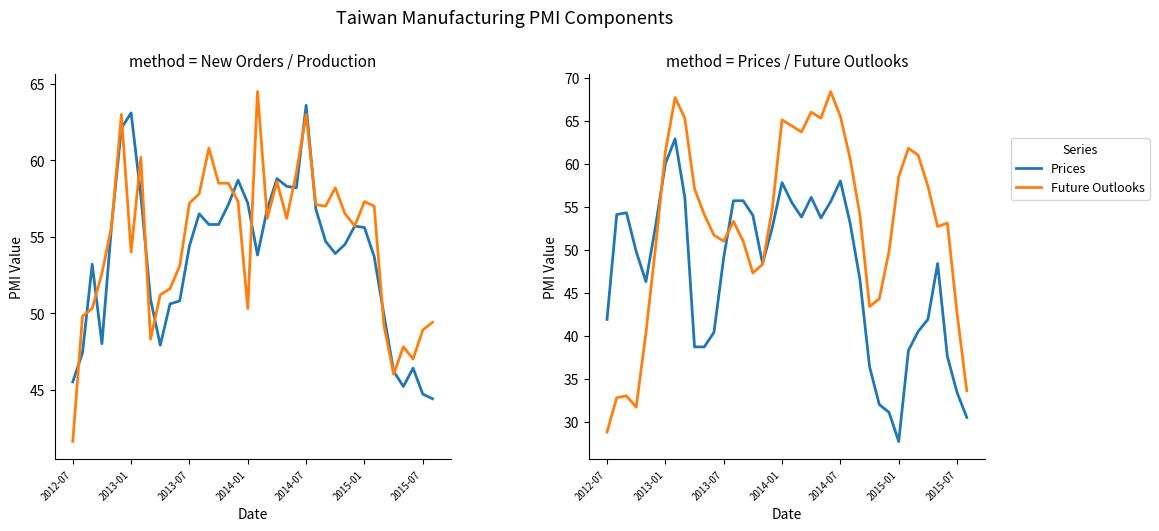

What is the lowest value of the Prices series?

27.7